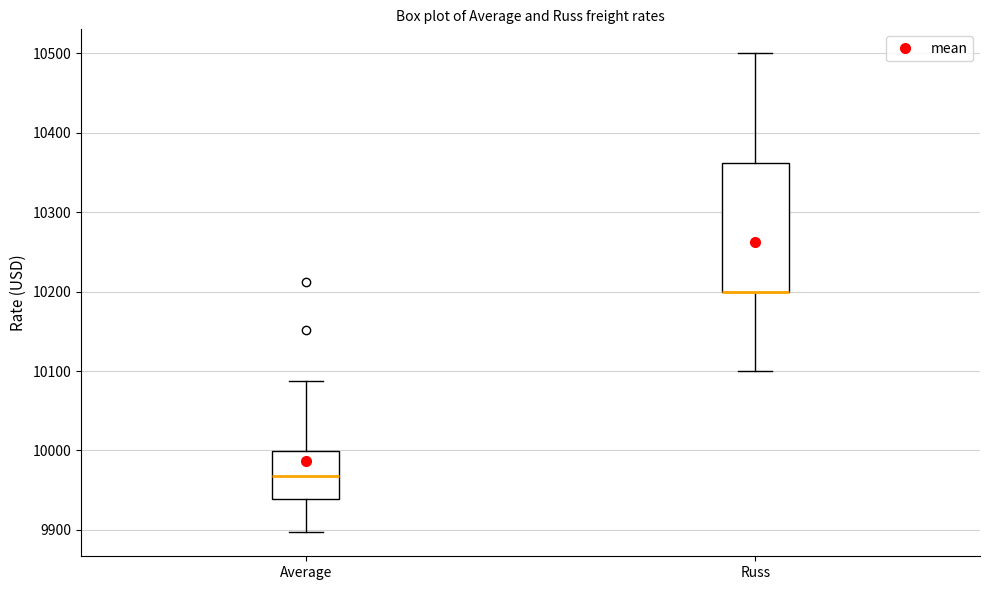

Comparing the boxes themselves (not the whiskers), which one is the tallest?

Russ